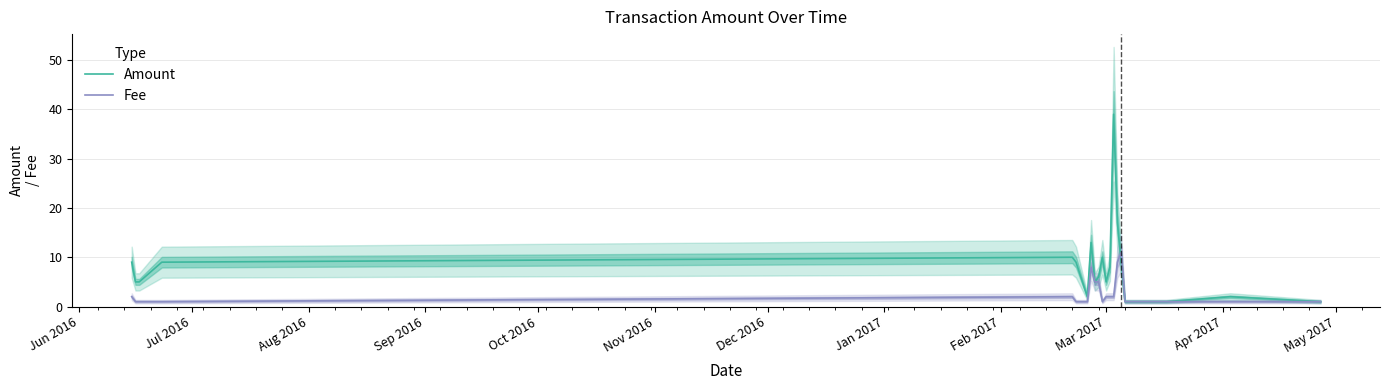

List the series in order of their peak value, highest first.

Amount, Fee